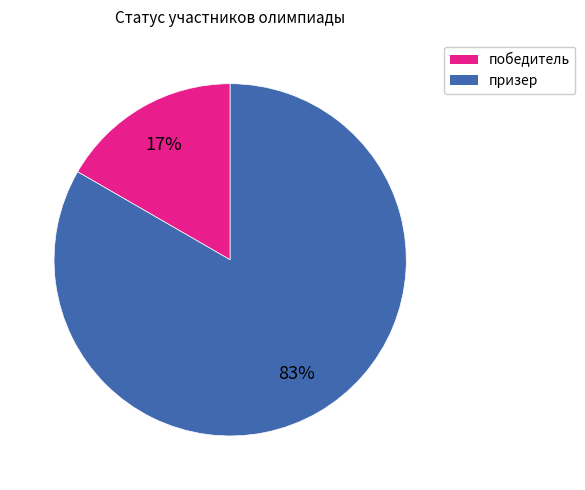

How many segments does this pie chart have?

2